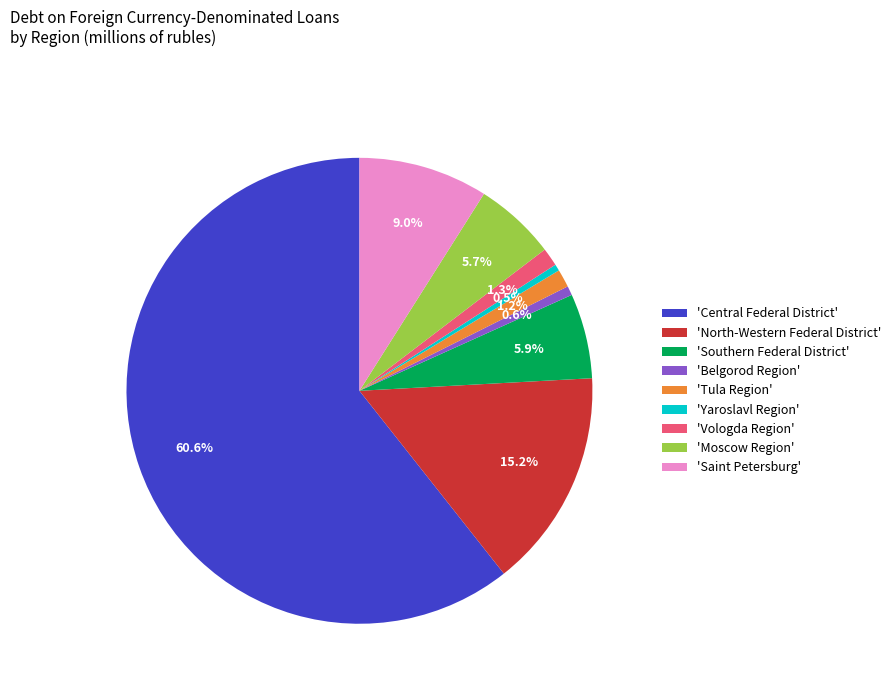

To the nearest percent, what is the average slice percentage?

11%